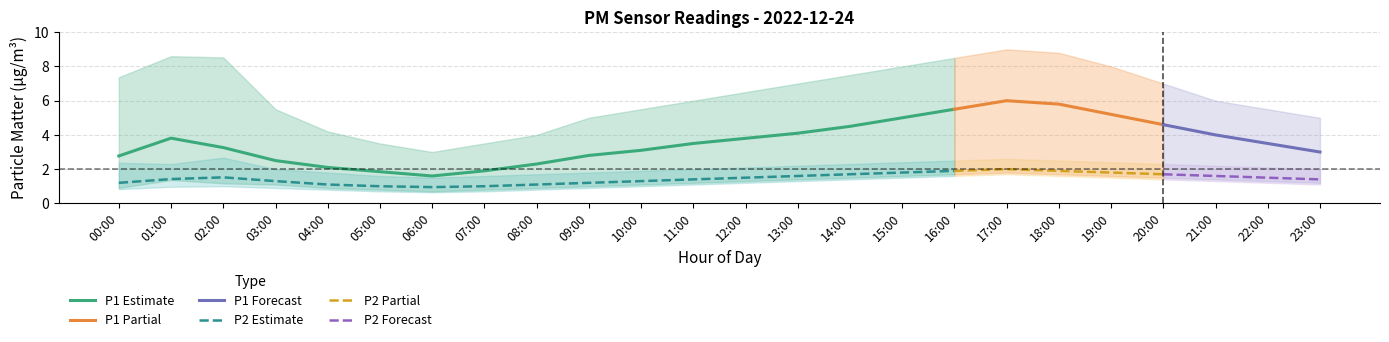

Where is the first local maximum for P2?

02:00